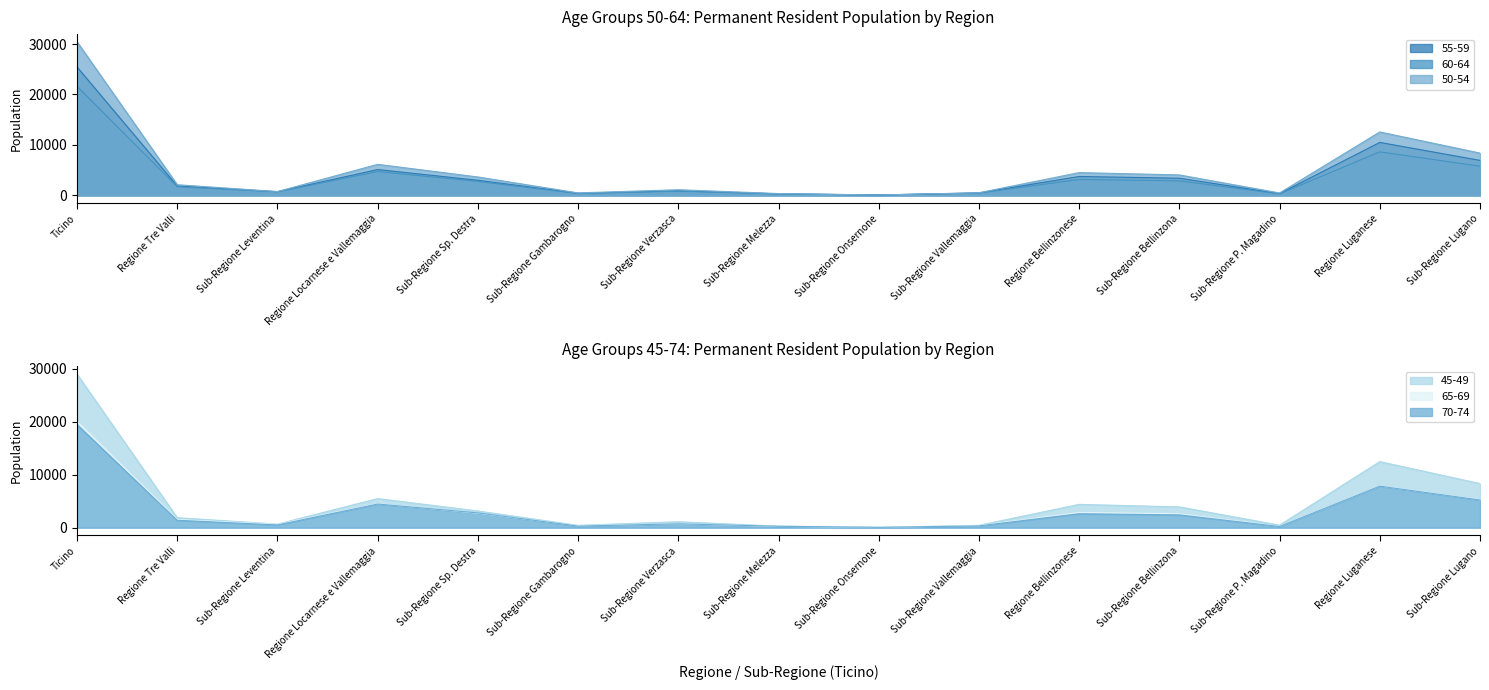

At which category is the sum across all series the highest?

Ticino